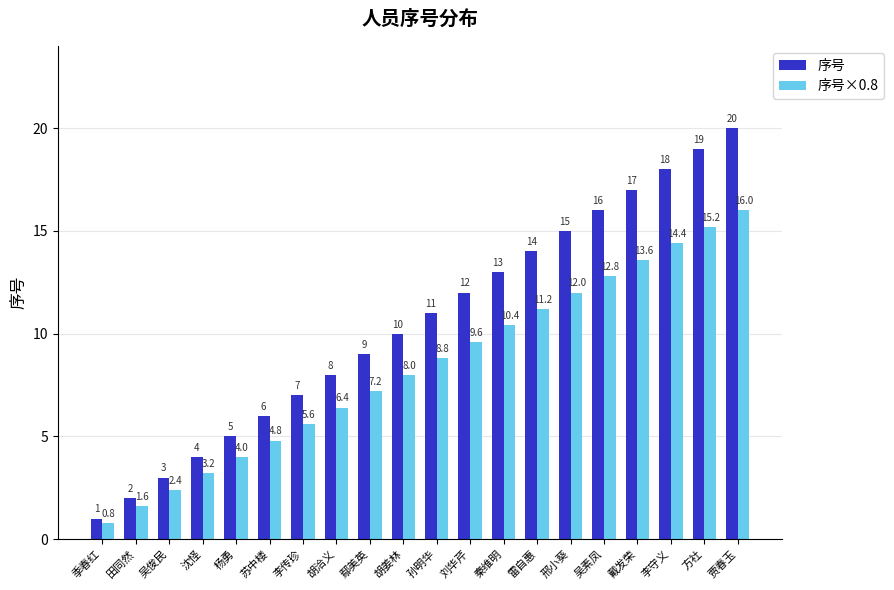

What are all the series names shown in the legend?

序号, 序号×0.8